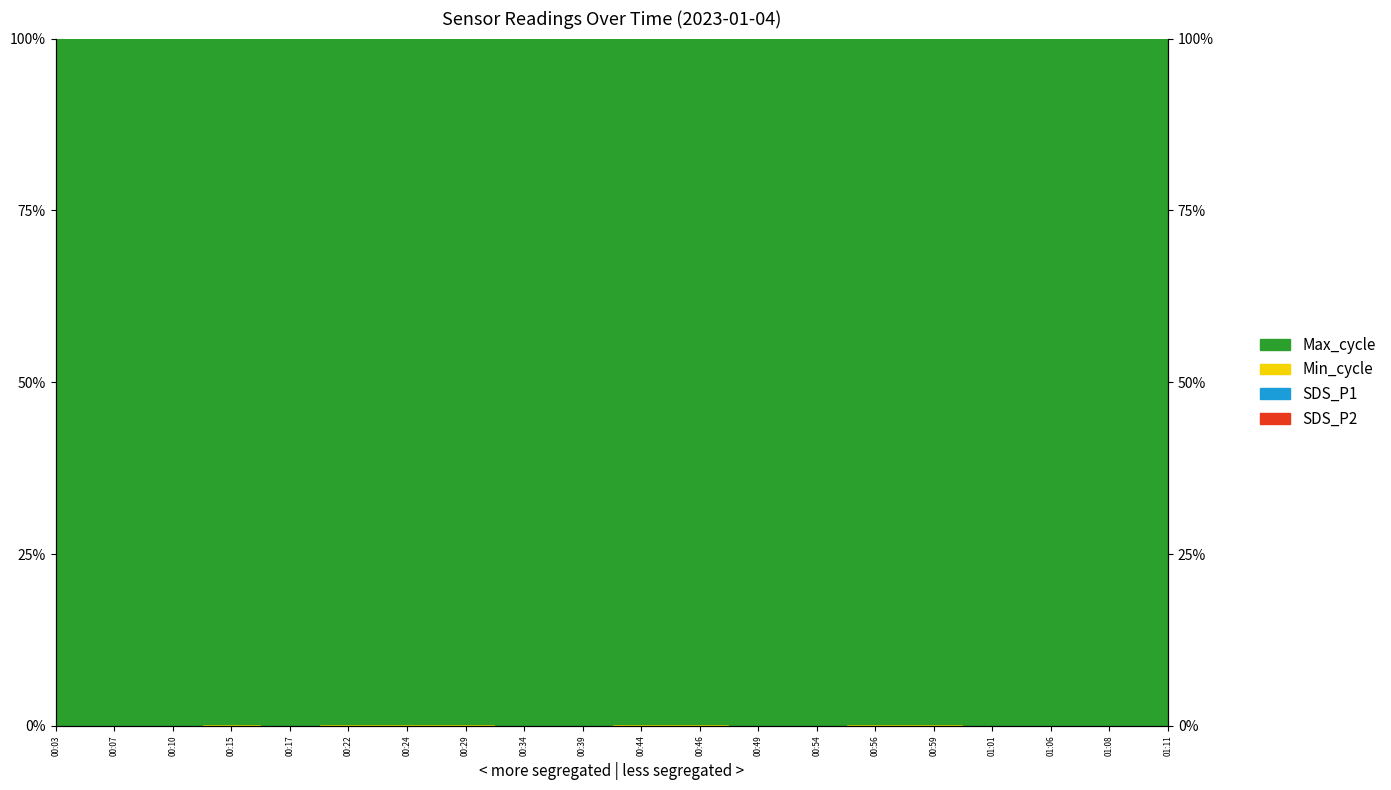

How many categories are shown in the chart?

20